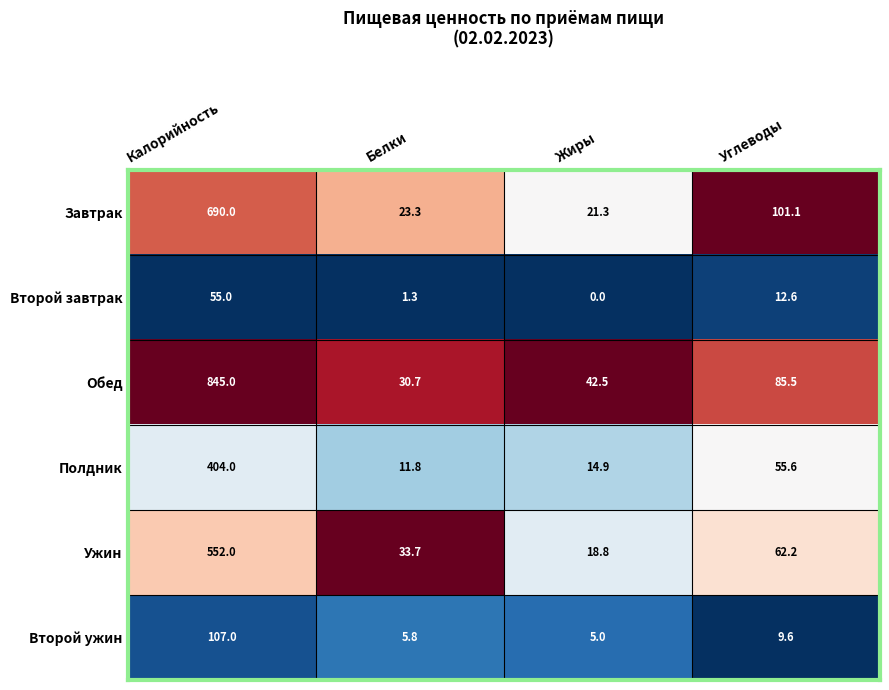

Is the value of Полдник at Калорийность greater than the value of Обед at Жиры?

Yes